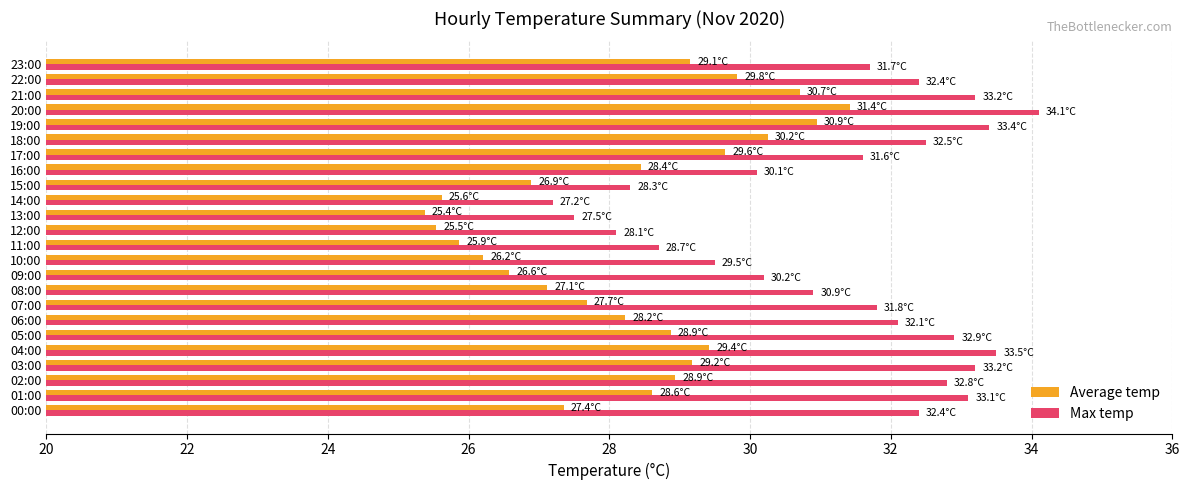

How many values in the Average temp series exceed 28?

14